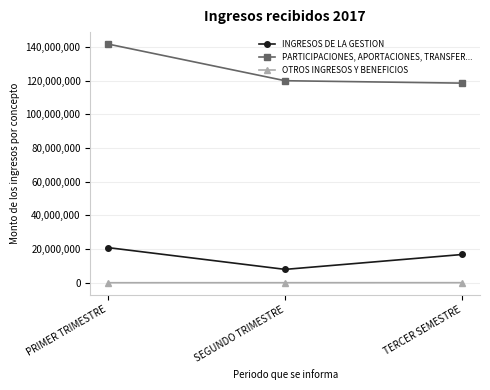

What is the approximate value of INGRESOS DE LA GESTION at SEGUNDO TRIMESTRE?

7924944